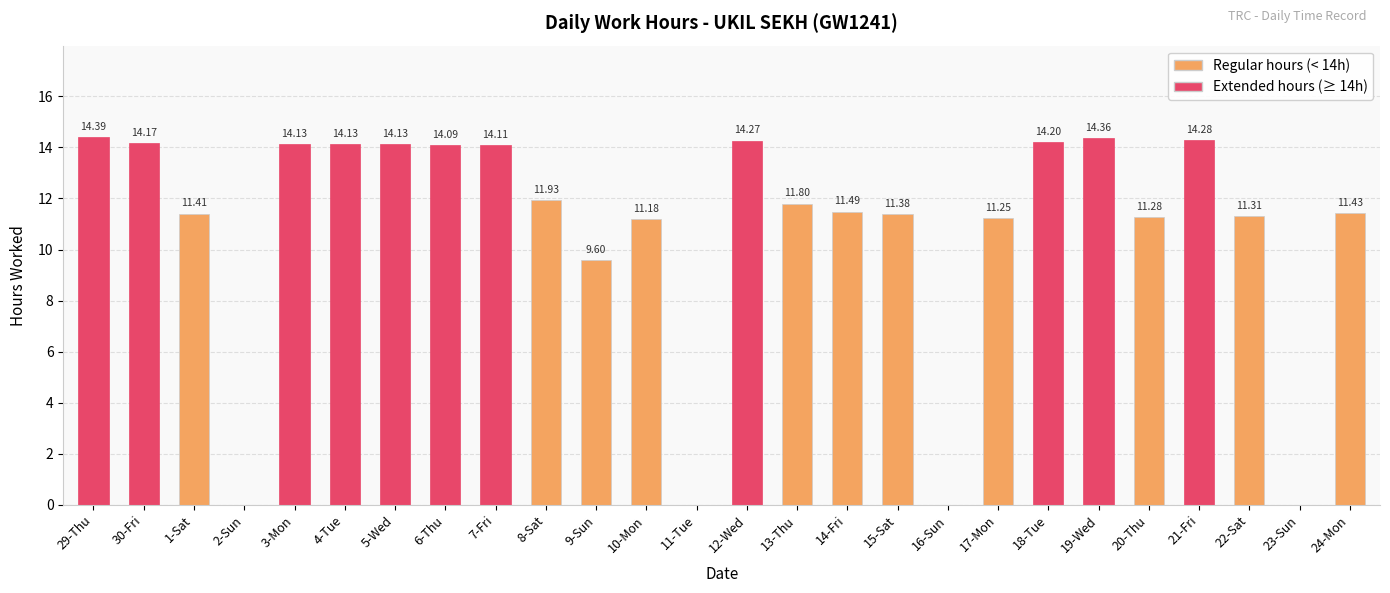

What is the ratio of the value at 13-Thu to the value at 4-Tue?

0.8